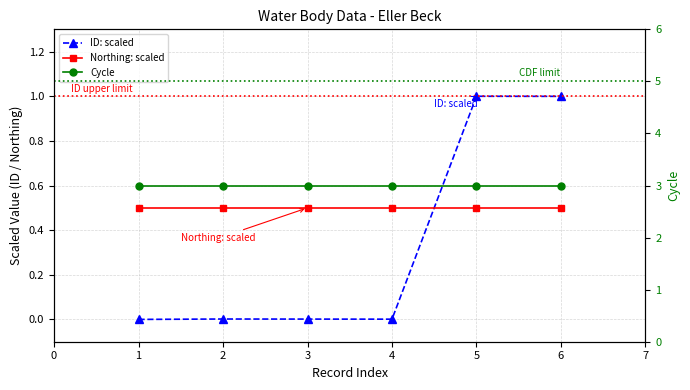

True or false: Cycle and Northing: scaled cross at least once.

False